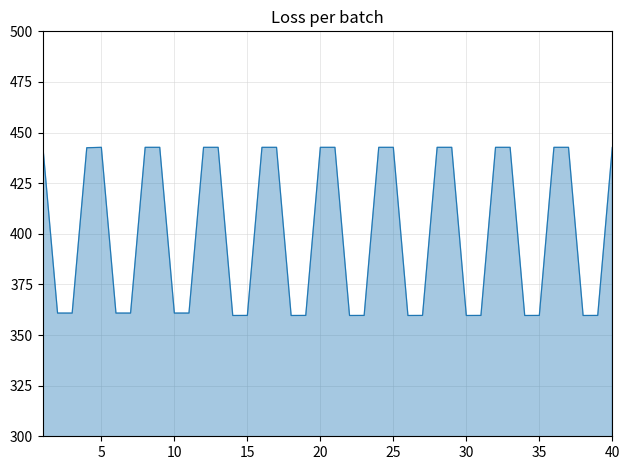

What is the minimum value shown in the chart?

359.7